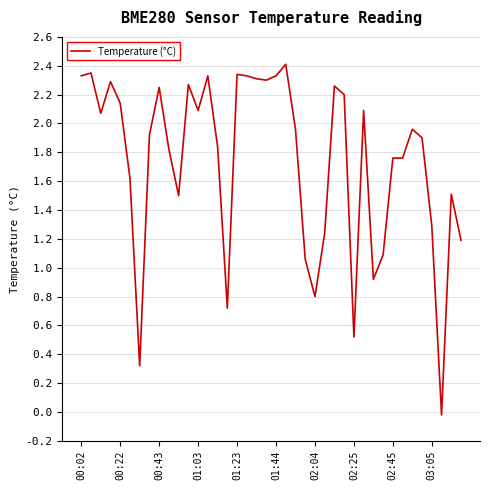

How many lines are shown in the chart?

1